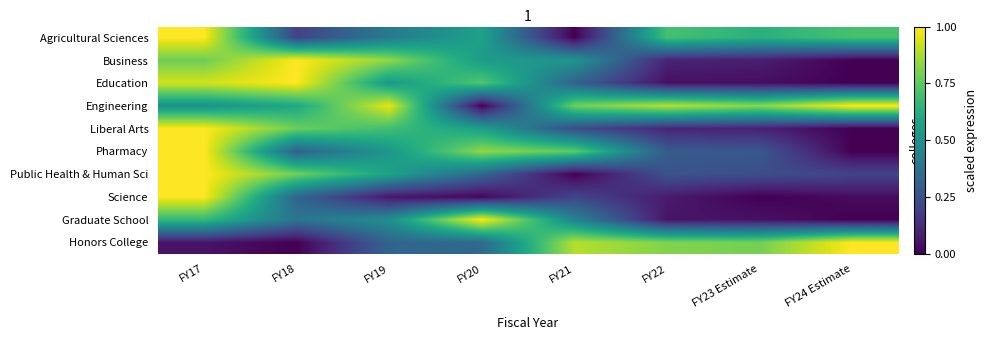

At how many categories does at least one series exceed 0?

8